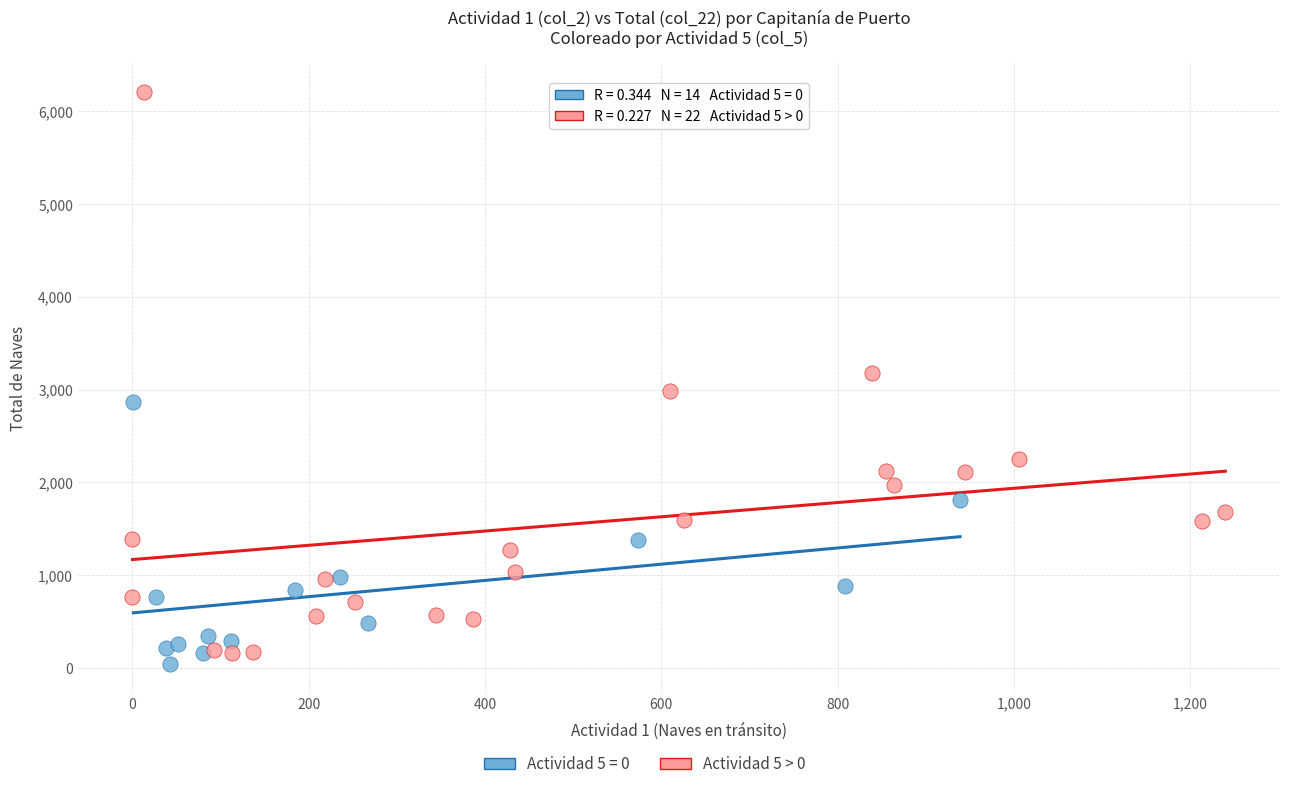

Which series contains the highest Y value?

Actividad 5 > 0